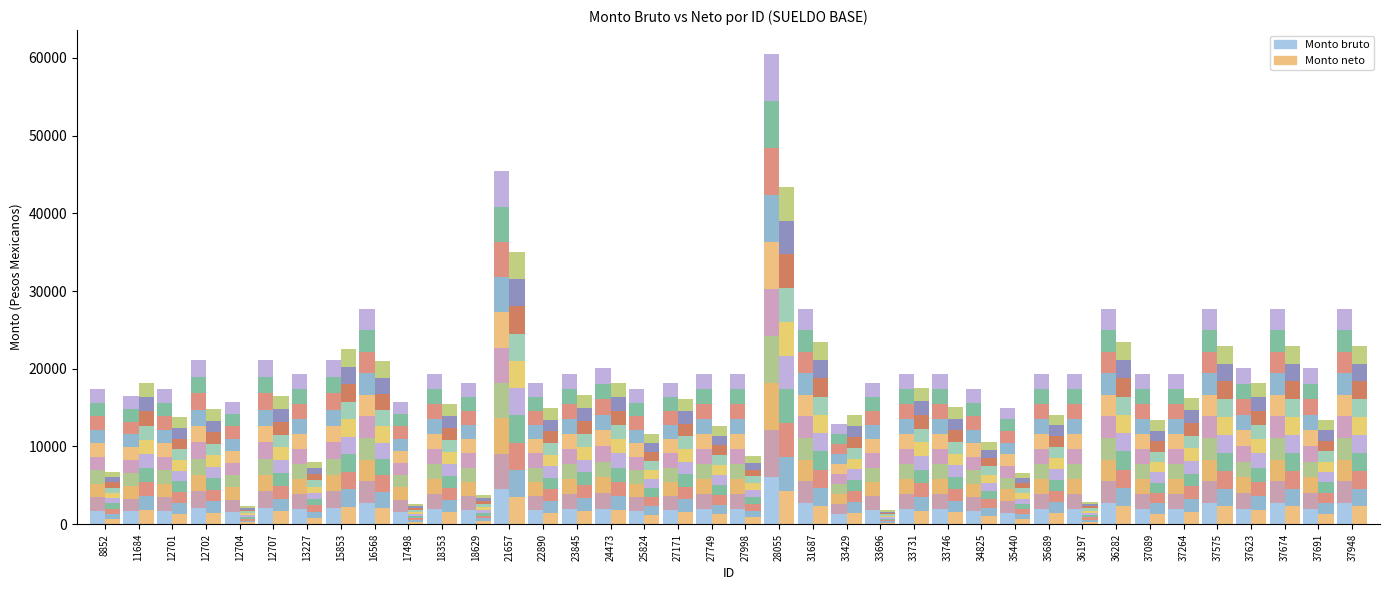

The Bruto_slice_0 series shows 6252.4 at 21657. True or false?

False